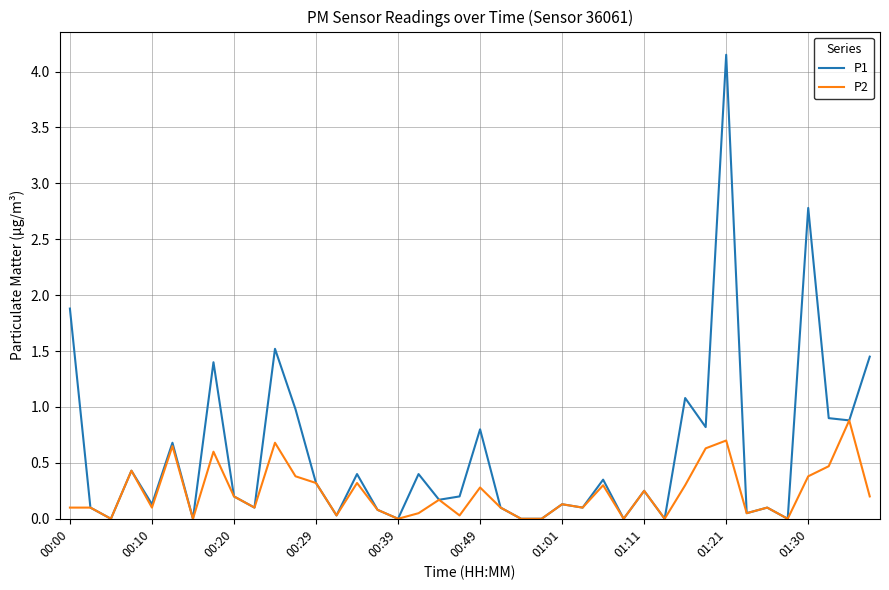

Which series has the widest spread of values?

P1